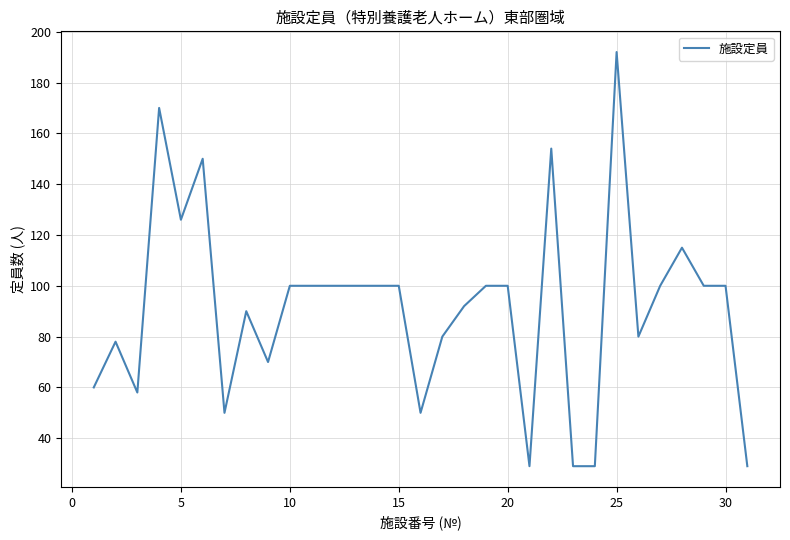

What is the greatest value displayed?

192